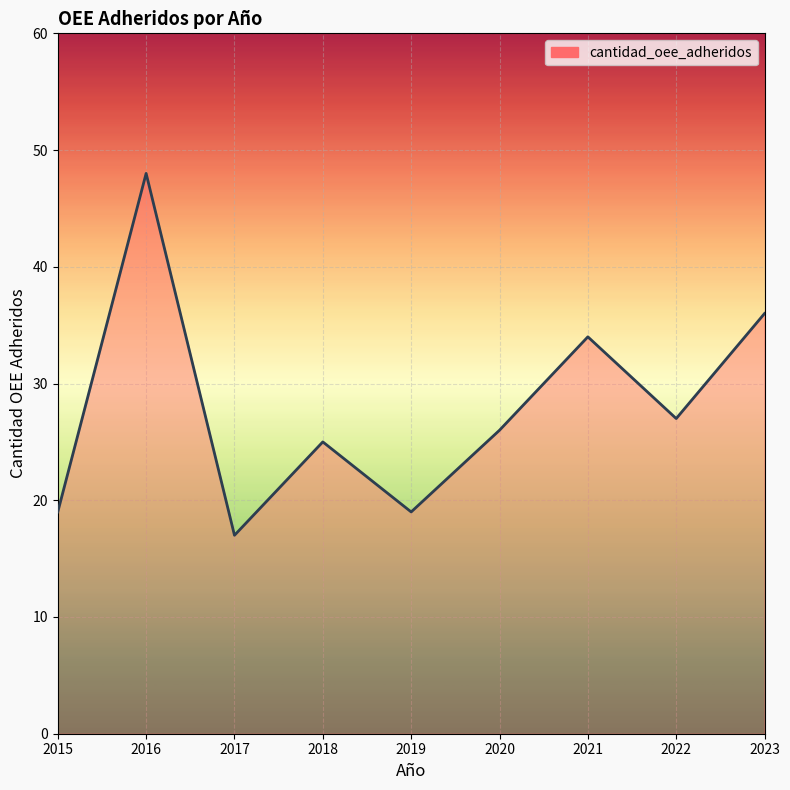

At which label is the value closest to 32?

2021